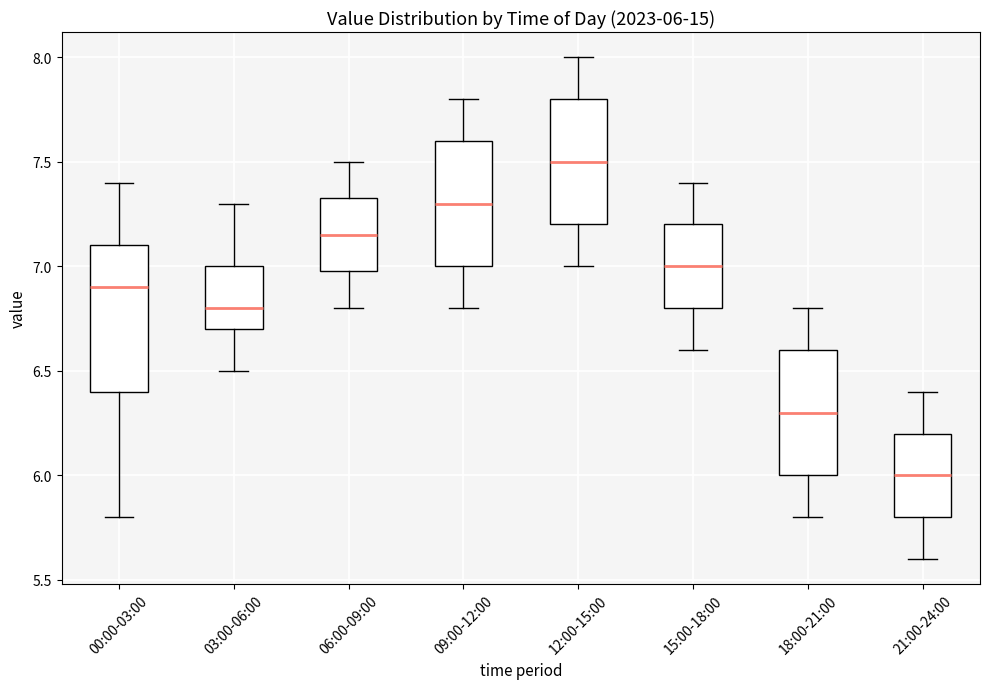

Which box has the lowest median line?

21:00-24:00